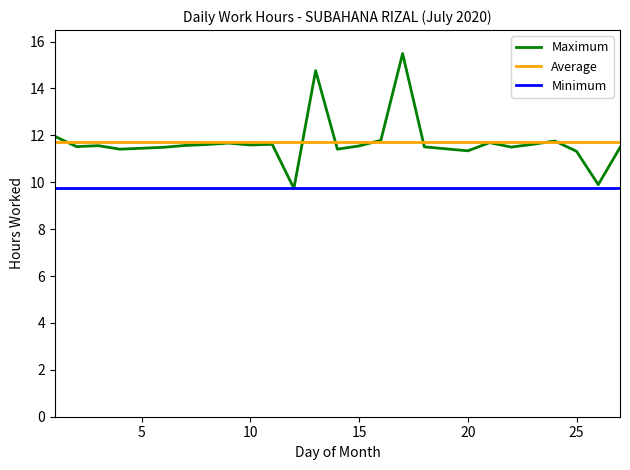

Is this an area chart (filled region under the line)?

No